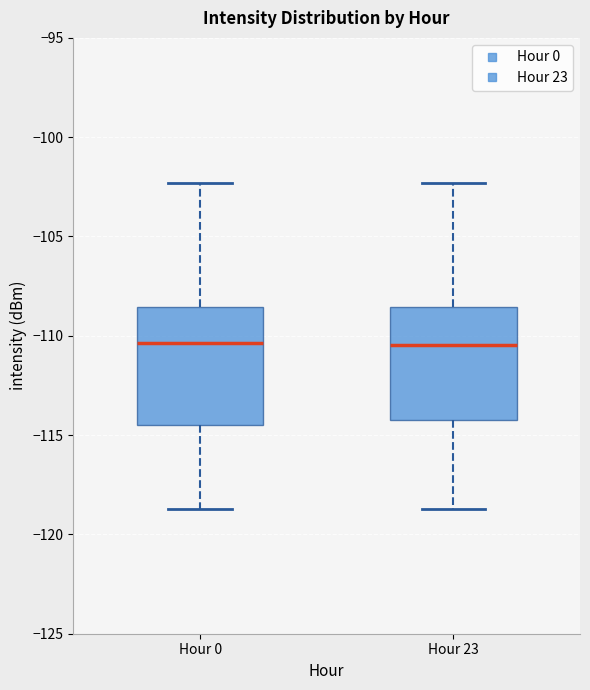

Reading left to right, read every box against the y-axis: the position of its median line, the range the box covers, and the ends of its whiskers. The values are not printed on the chart, so give them approximately, as read against the axis.

Hour 0: median -110.5, box -114.5 to -108.5, whiskers -118.5 to -102.5
Hour 23: median -110.5, box -114.5 to -108.5, whiskers -118.5 to -102.5